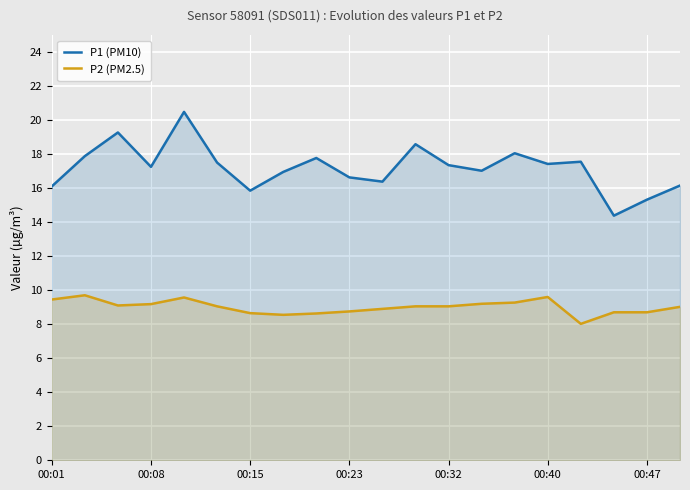

What is the difference between the maximum and minimum values in the P1 (PM10) series?

6.1